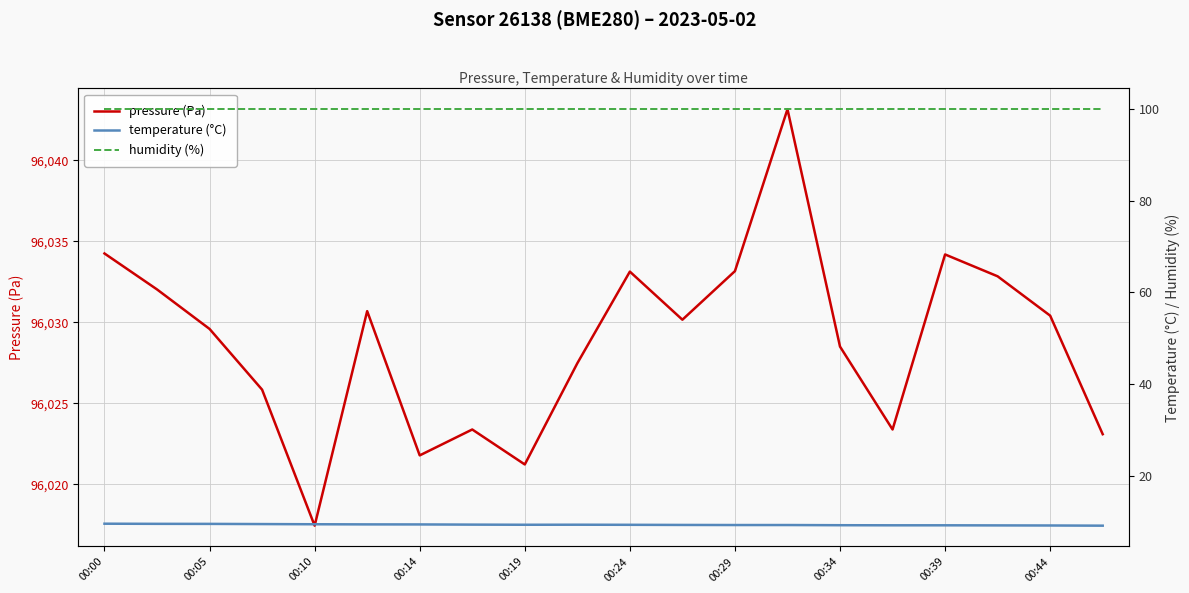

Reading left to right, transcribe all the data shown in this chart.

pressure (Pa): 96034.2	96032.0	96029.6	96025.8	96017.4	96030.7	96021.8	96023.4	96021.2	96027.5	96033.1	96030.2	96033.2	96043.2	96028.5	96023.4	96034.2	96032.8	96030.4	96023.1
temperature (°C): 9.5	9.4	9.4	9.4	9.4	9.3	9.3	9.3	9.2	9.3	9.2	9.2	9.2	9.2	9.2	9.1	9.1	9.1	9.1	9.1
humidity (%): 100.0	100.0	100.0	100.0	100.0	100.0	100.0	100.0	100.0	100.0	100.0	100.0	100.0	100.0	100.0	100.0	100.0	100.0	100.0	100.0